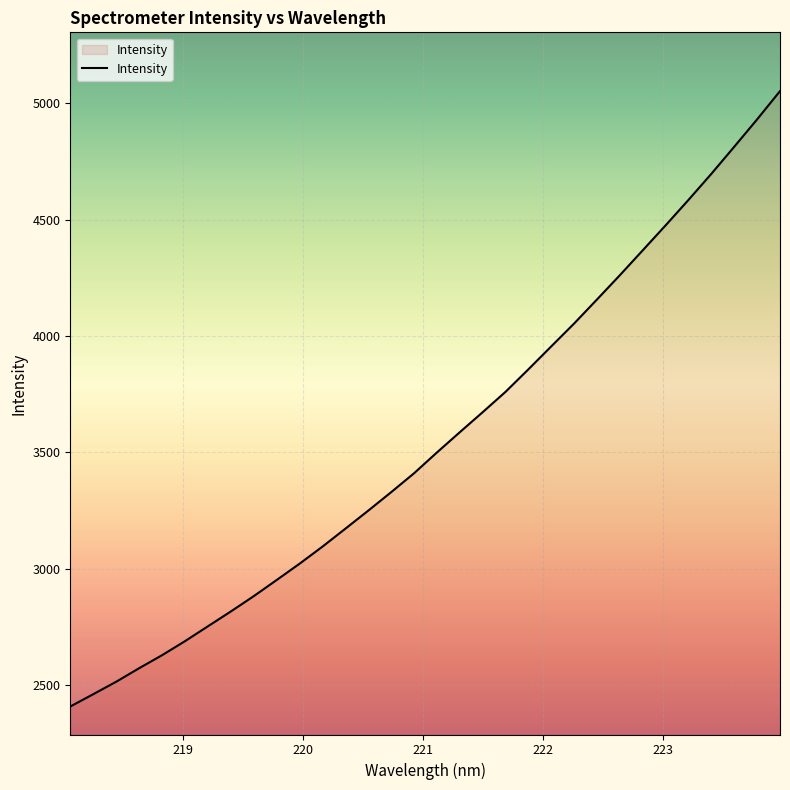

What is the difference between the maximum and minimum values?

2645.8